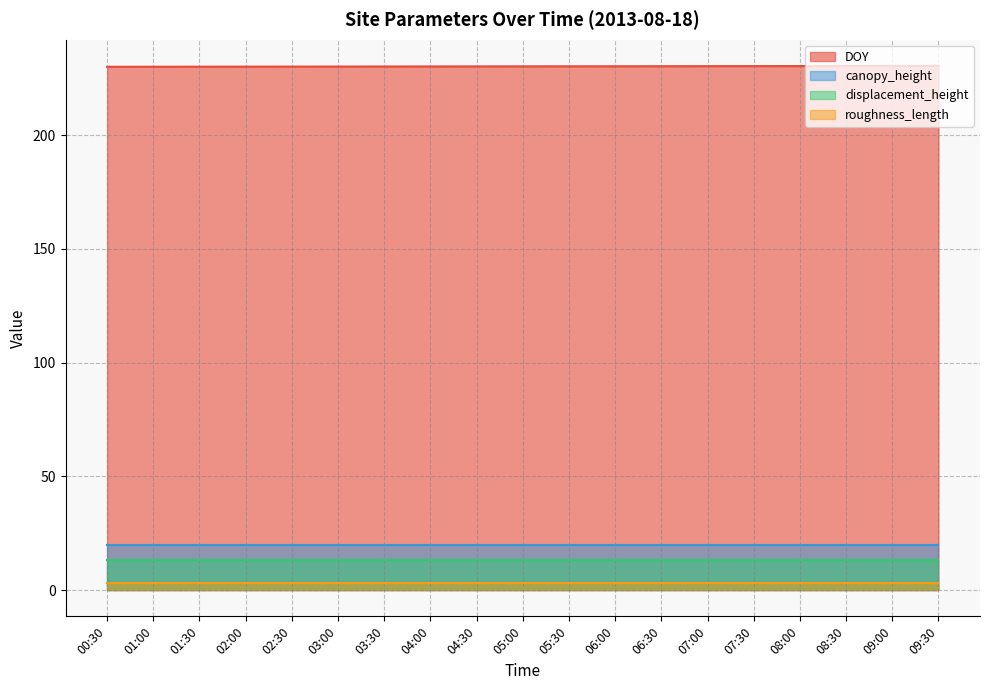

Which has a higher value, 02:00 or 07:30?

07:30